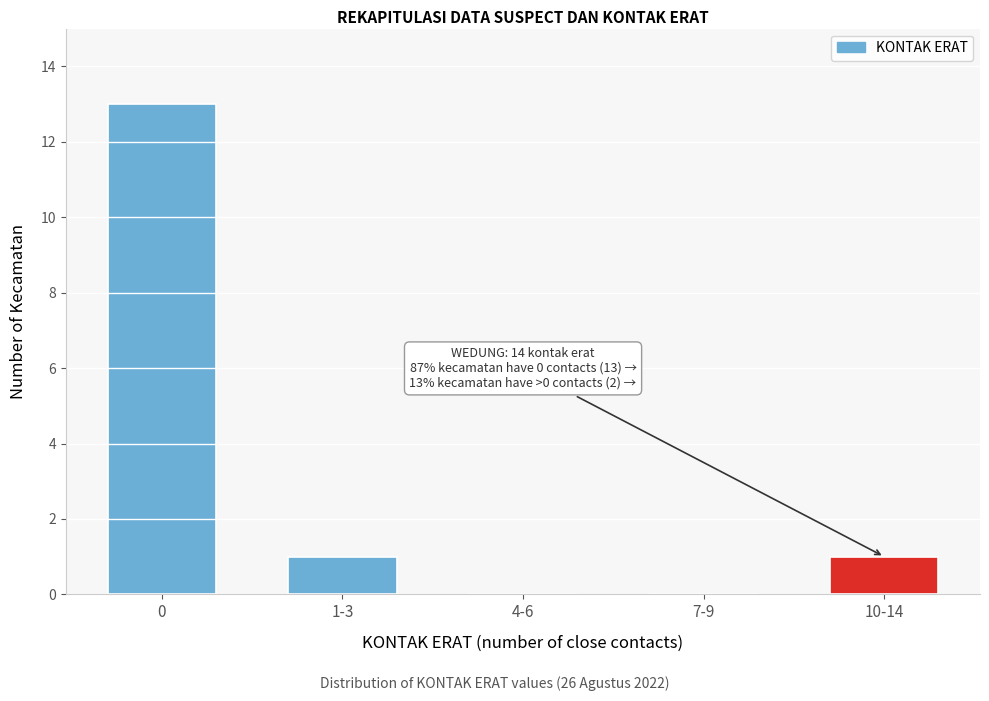

Reading right to left, list all the values displayed in this chart.

10-14=1	7-9=0	4-6=0	1-3=1	0=13